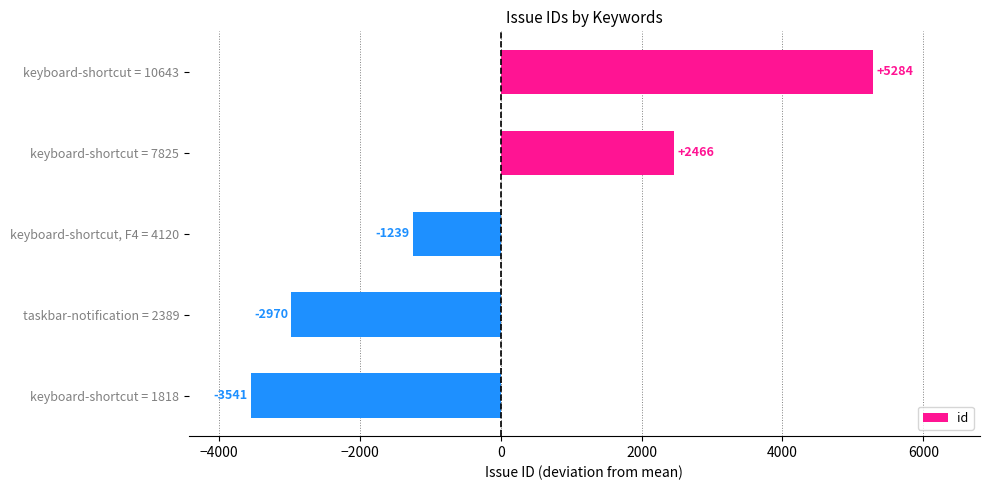

What is the value of the 1st bar from the top?

5284